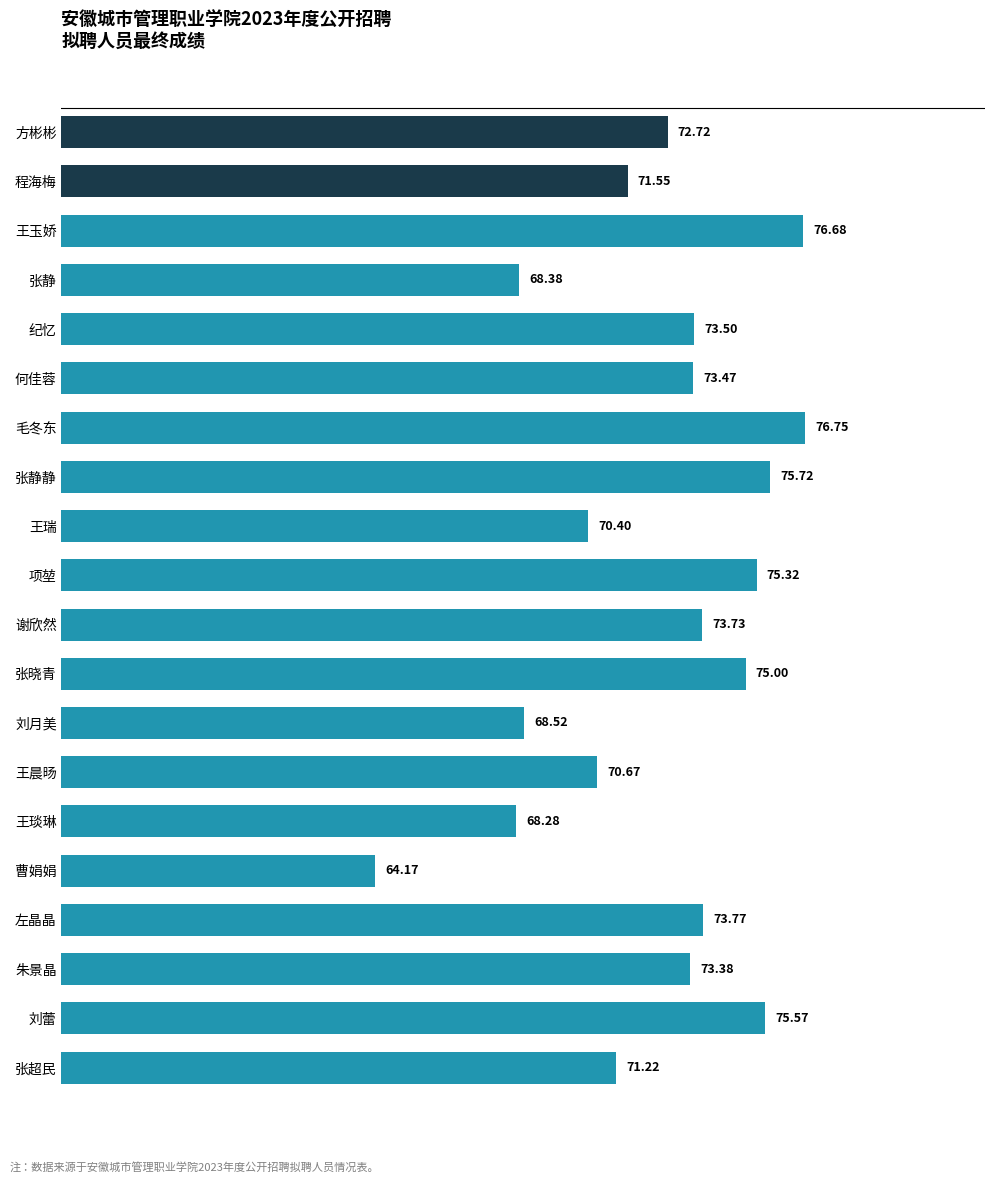

How many data points are above 73?

11